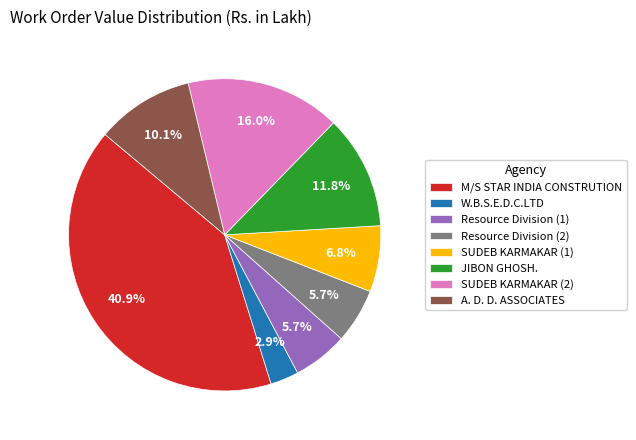

Does any single category account for the majority?

No